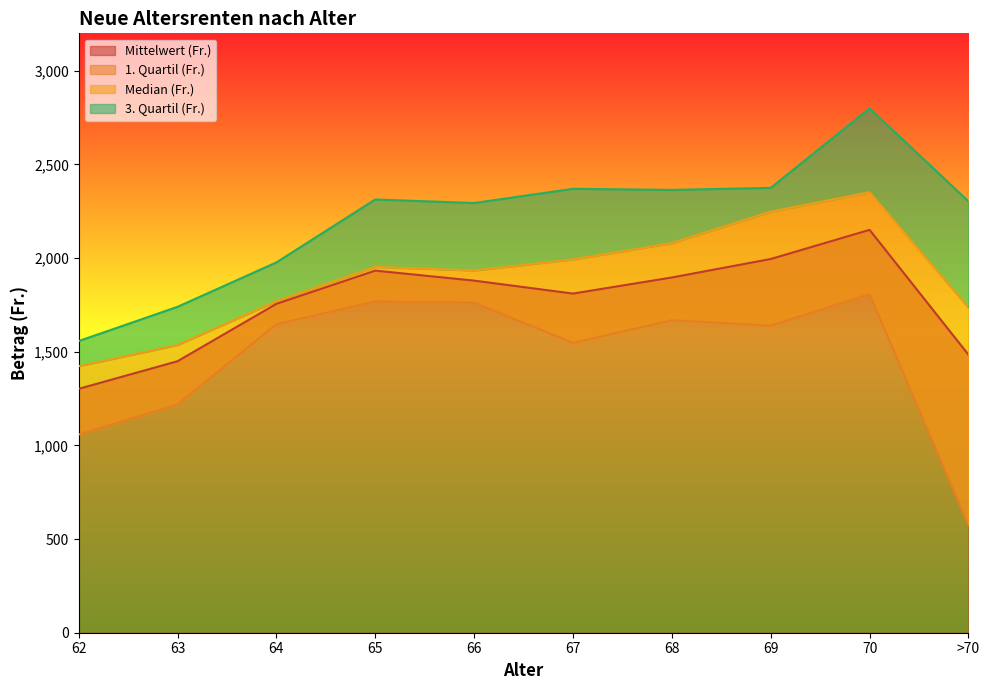

What are all the series names shown in the legend?

Mittelwert (Fr.), 1. Quartil (Fr.), Median (Fr.), 3. Quartil (Fr.)